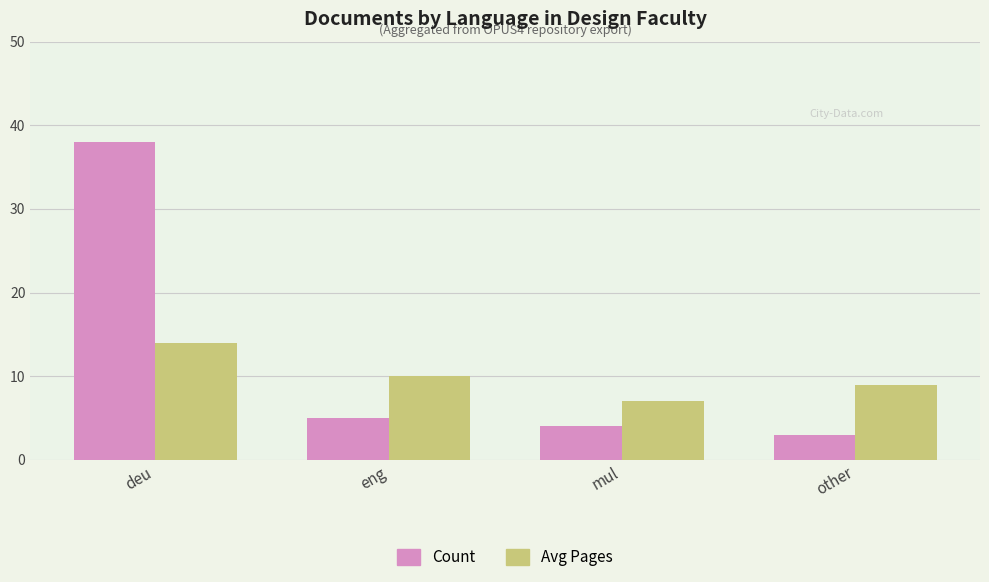

What is the difference between the highest and lowest values at other?

6